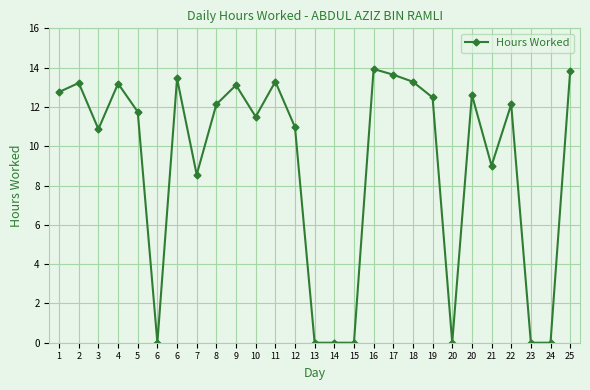

How many points are higher than both their immediate neighbors (excluding endpoints)?

8